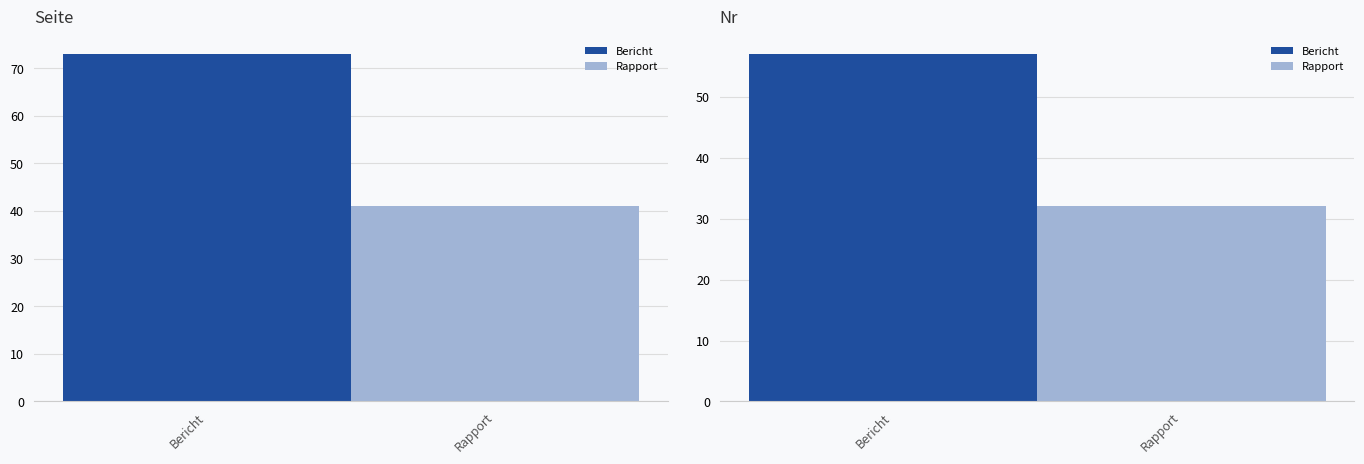

Are the bars grouped side by side (vs. stacked)?

Yes